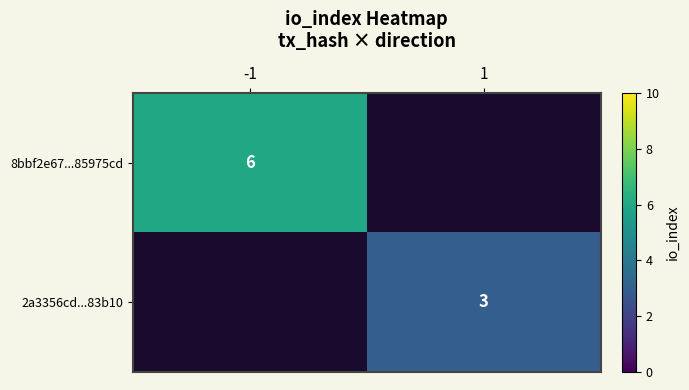

What is the greatest value displayed?

6.0